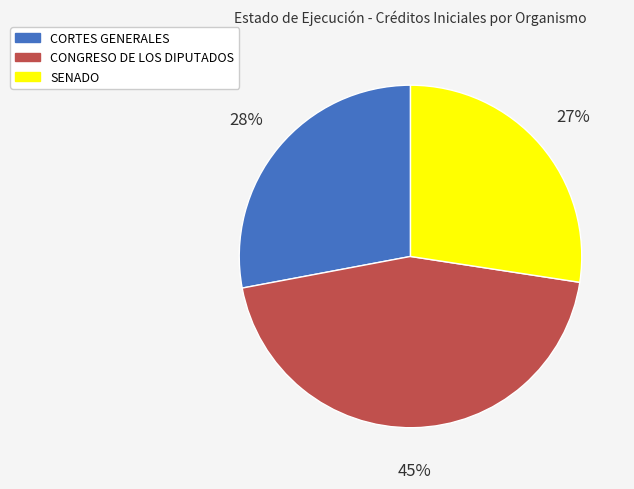

Do CORTES GENERALES and CONGRESO DE LOS DIPUTADOS together represent more than half of the pie?

Yes